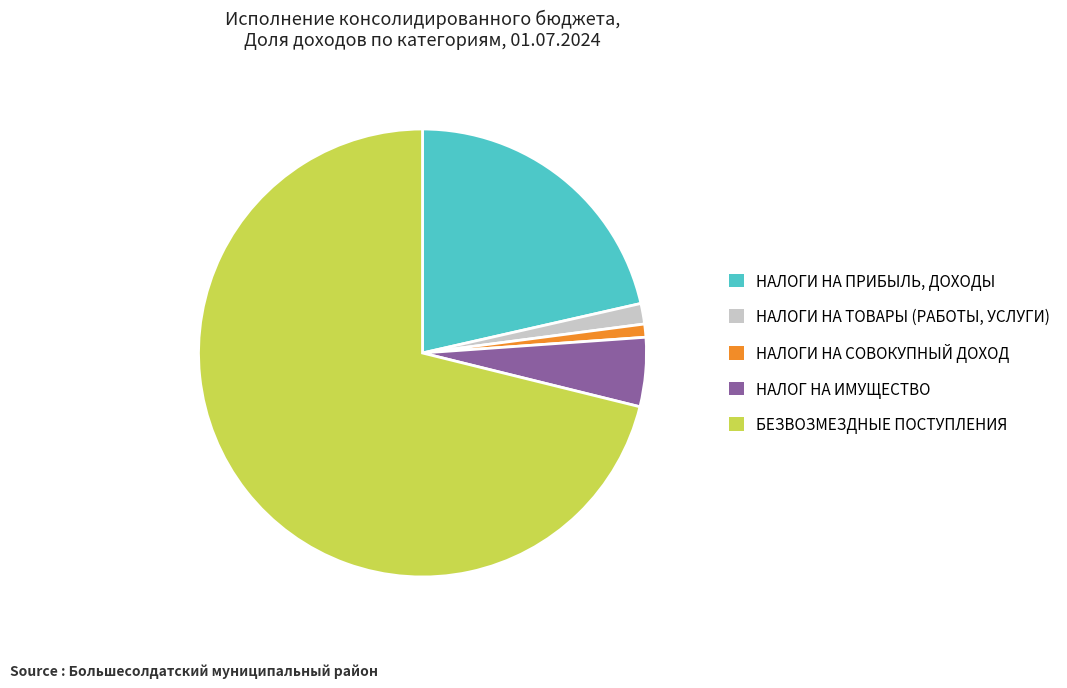

Which category accounts for the majority?

БЕЗВОЗМЕЗДНЫЕ ПОСТУПЛЕНИЯ